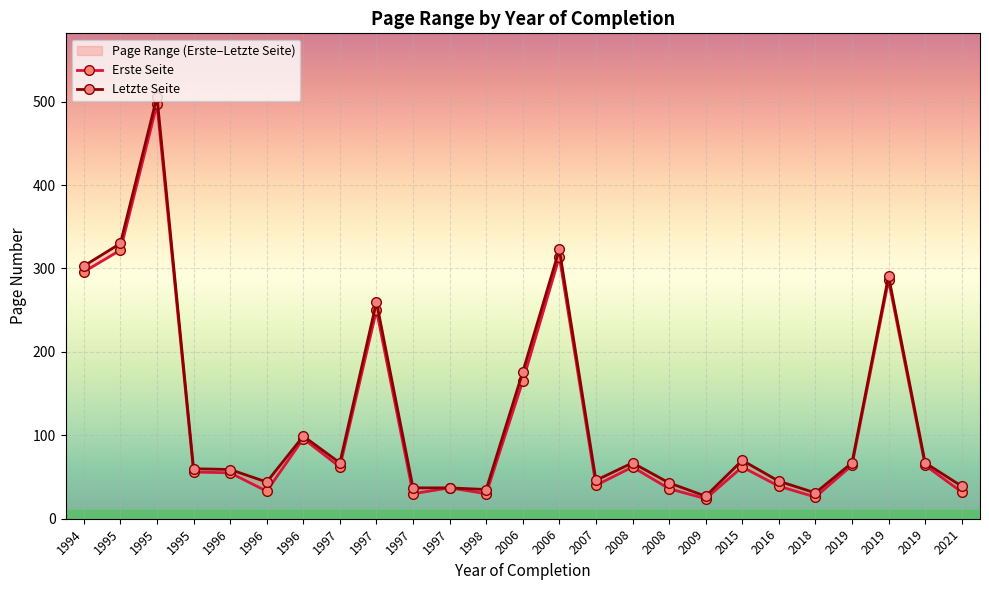

What is the sum of all Erste Seite values?

2978